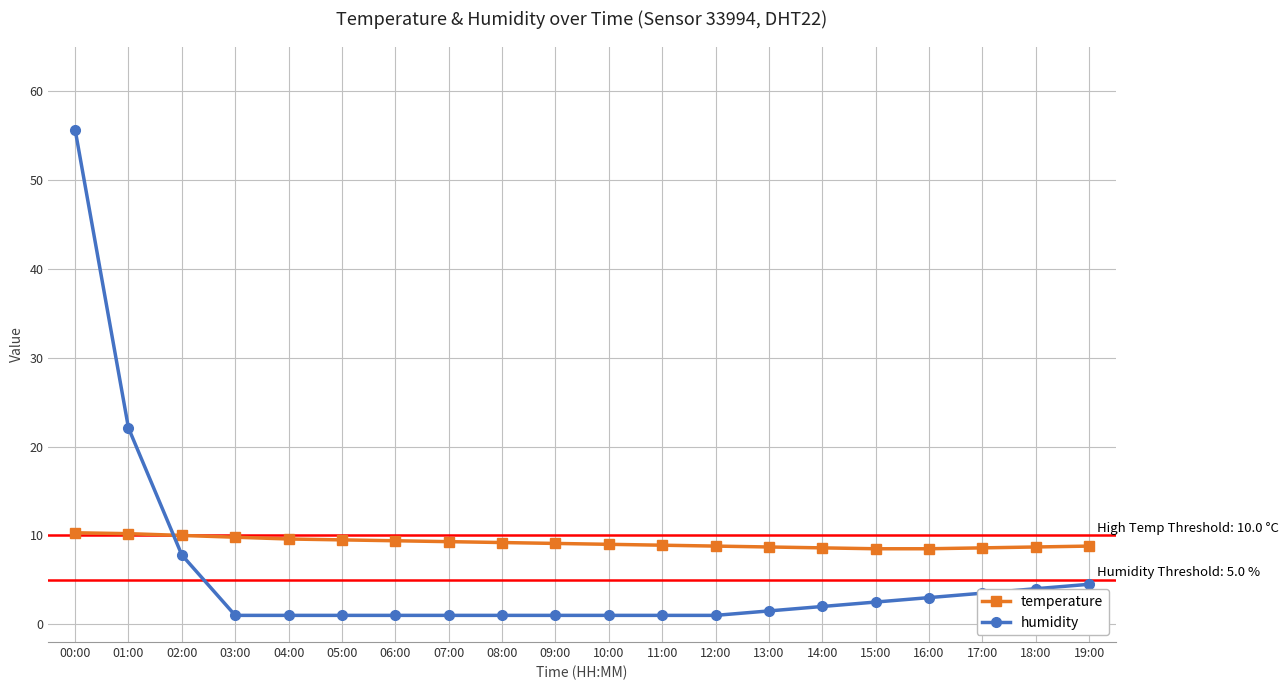

What is the difference between the temperature values at 07:00 and 18:00?

0.6